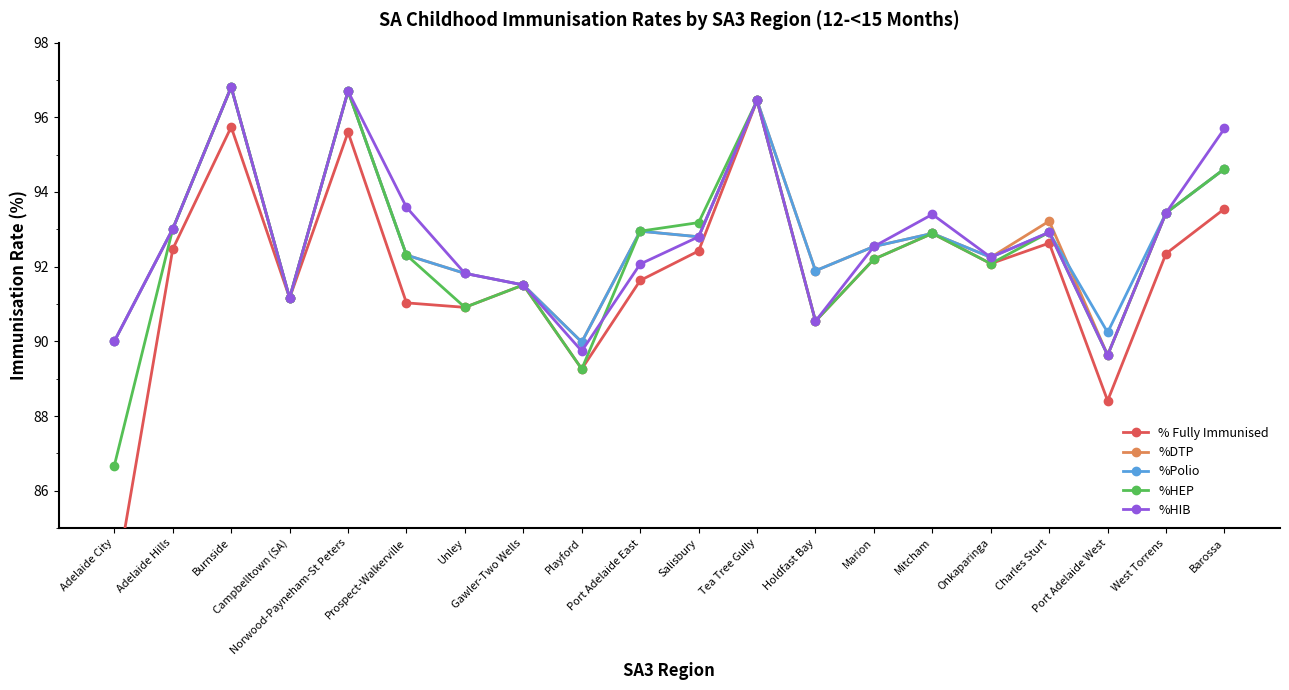

Reading left to right, extract all data points from this chart.

% Fully Immunised: Adelaide City=83.3	Adelaide Hills=92.5	Burnside=95.7	Campbelltown (SA)=91.2	Norwood-Payneham-St Peters=95.6	Prospect-Walkerville=91.0	Unley=90.9	Gawler-Two Wells=91.5	Playford=89.3	Port Adelaide East=91.6	Salisbury=92.4	Tea Tree Gully=96.5	Holdfast Bay=90.5	Marion=92.2	Mitcham=92.9	Onkaparinga=92.1	Charles Sturt=92.6	Port Adelaide West=88.4	West Torrens=92.3	Barossa=93.5
%DTP: Adelaide City=90.0	Adelaide Hills=93.0	Burnside=96.8	Campbelltown (SA)=91.2	Norwood-Payneham-St Peters=96.7	Prospect-Walkerville=92.3	Unley=91.8	Gawler-Two Wells=91.5	Playford=90.0	Port Adelaide East=93.0	Salisbury=92.8	Tea Tree Gully=96.5	Holdfast Bay=91.9	Marion=92.5	Mitcham=92.9	Onkaparinga=92.2	Charles Sturt=93.2	Port Adelaide West=89.6	West Torrens=93.4	Barossa=94.6
%Polio: Adelaide City=90.0	Adelaide Hills=93.0	Burnside=96.8	Campbelltown (SA)=91.2	Norwood-Payneham-St Peters=96.7	Prospect-Walkerville=92.3	Unley=91.8	Gawler-Two Wells=91.5	Playford=90.0	Port Adelaide East=93.0	Salisbury=92.8	Tea Tree Gully=96.5	Holdfast Bay=91.9	Marion=92.5	Mitcham=92.9	Onkaparinga=92.2	Charles Sturt=92.9	Port Adelaide West=90.2	West Torrens=93.4	Barossa=94.6
%HEP: Adelaide City=86.7	Adelaide Hills=93.0	Burnside=96.8	Campbelltown (SA)=91.2	Norwood-Payneham-St Peters=96.7	Prospect-Walkerville=92.3	Unley=90.9	Gawler-Two Wells=91.5	Playford=89.3	Port Adelaide East=93.0	Salisbury=93.2	Tea Tree Gully=96.5	Holdfast Bay=90.5	Marion=92.2	Mitcham=92.9	Onkaparinga=92.1	Charles Sturt=92.9	Port Adelaide West=89.6	West Torrens=93.4	Barossa=94.6
%HIB: Adelaide City=90.0	Adelaide Hills=93.0	Burnside=96.8	Campbelltown (SA)=91.2	Norwood-Payneham-St Peters=96.7	Prospect-Walkerville=93.6	Unley=91.8	Gawler-Two Wells=91.5	Playford=89.7	Port Adelaide East=92.1	Salisbury=92.8	Tea Tree Gully=96.5	Holdfast Bay=90.5	Marion=92.5	Mitcham=93.4	Onkaparinga=92.2	Charles Sturt=92.9	Port Adelaide West=89.6	West Torrens=93.4	Barossa=95.7